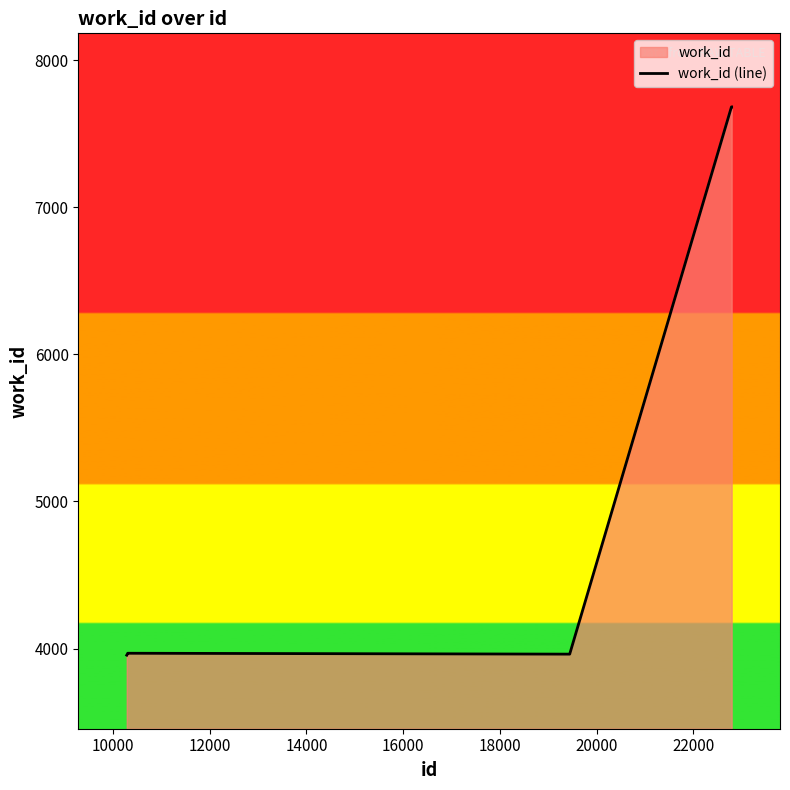

How many distinct data groups are displayed?

1